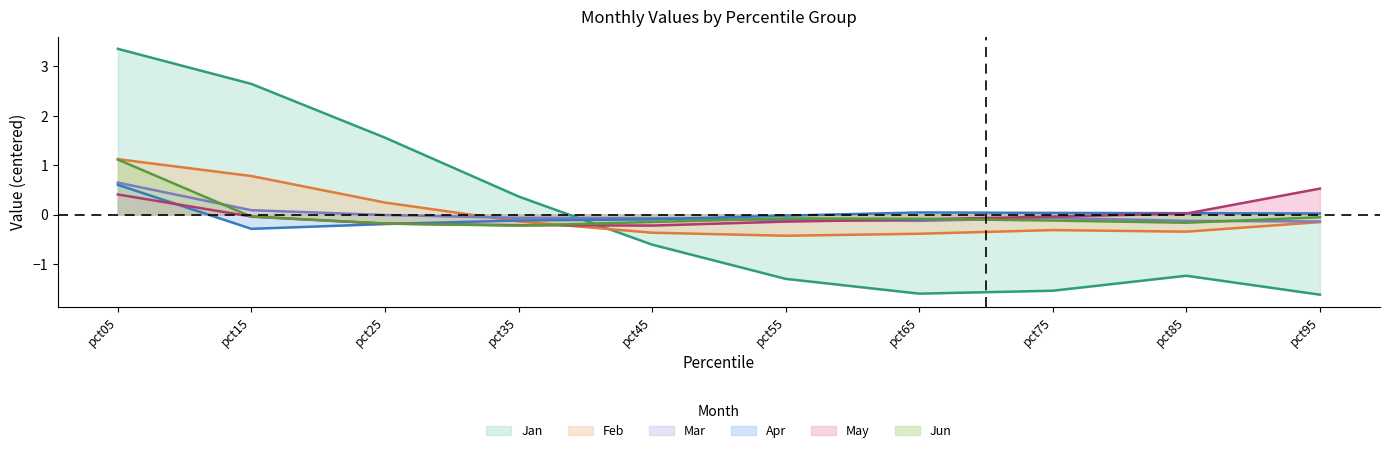

How many lines are shown in the chart?

6